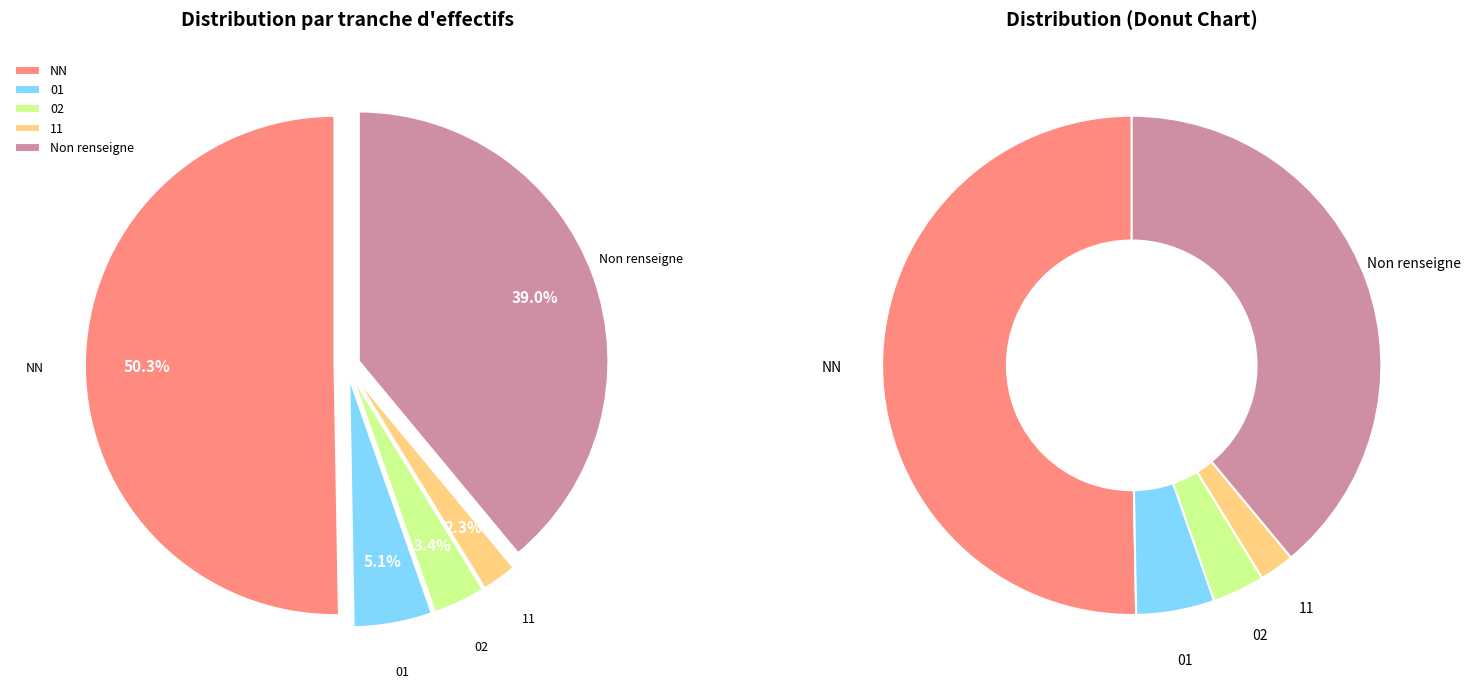

Count the number of slices in the pie.

5